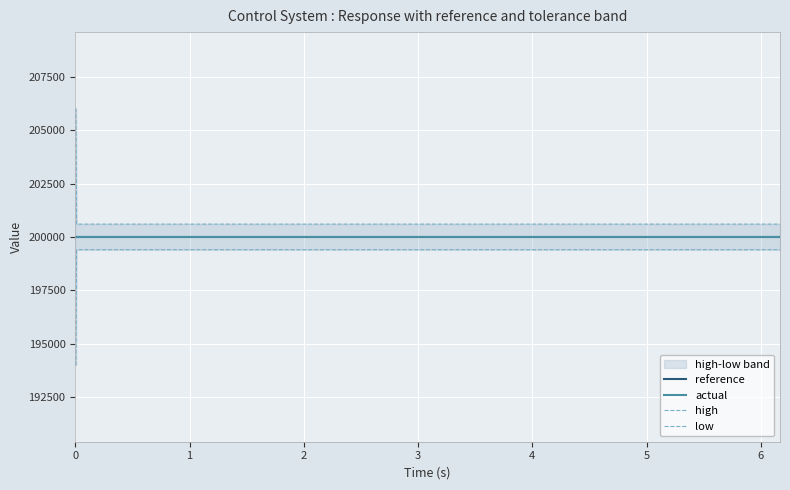

True or false: high and reference cross at least once.

False